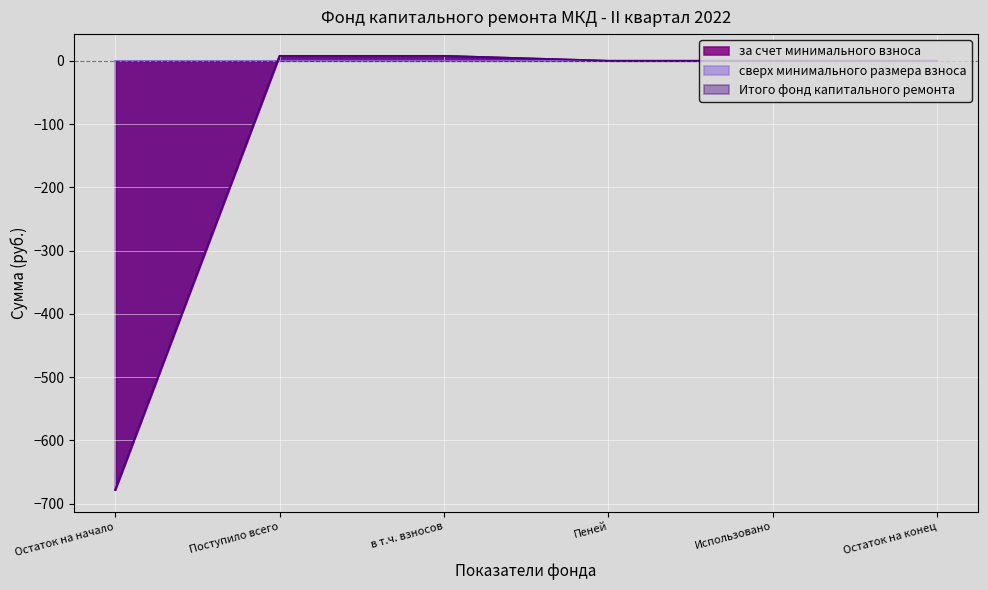

What position from the left is Остаток на конец?

6